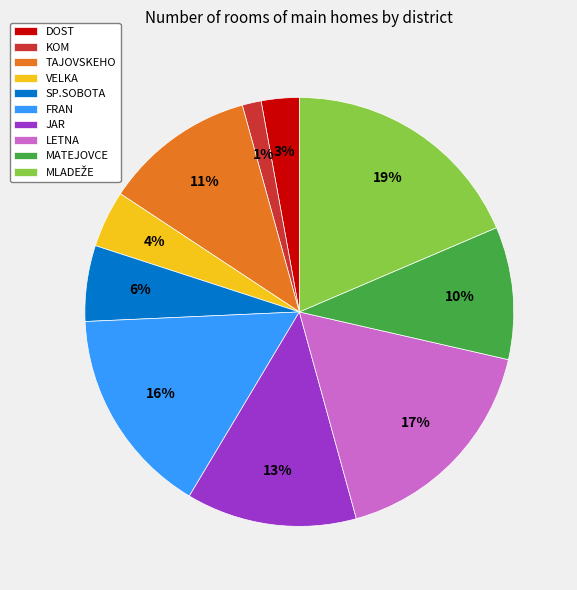

Which has a higher value, VELKA or DOST?

VELKA